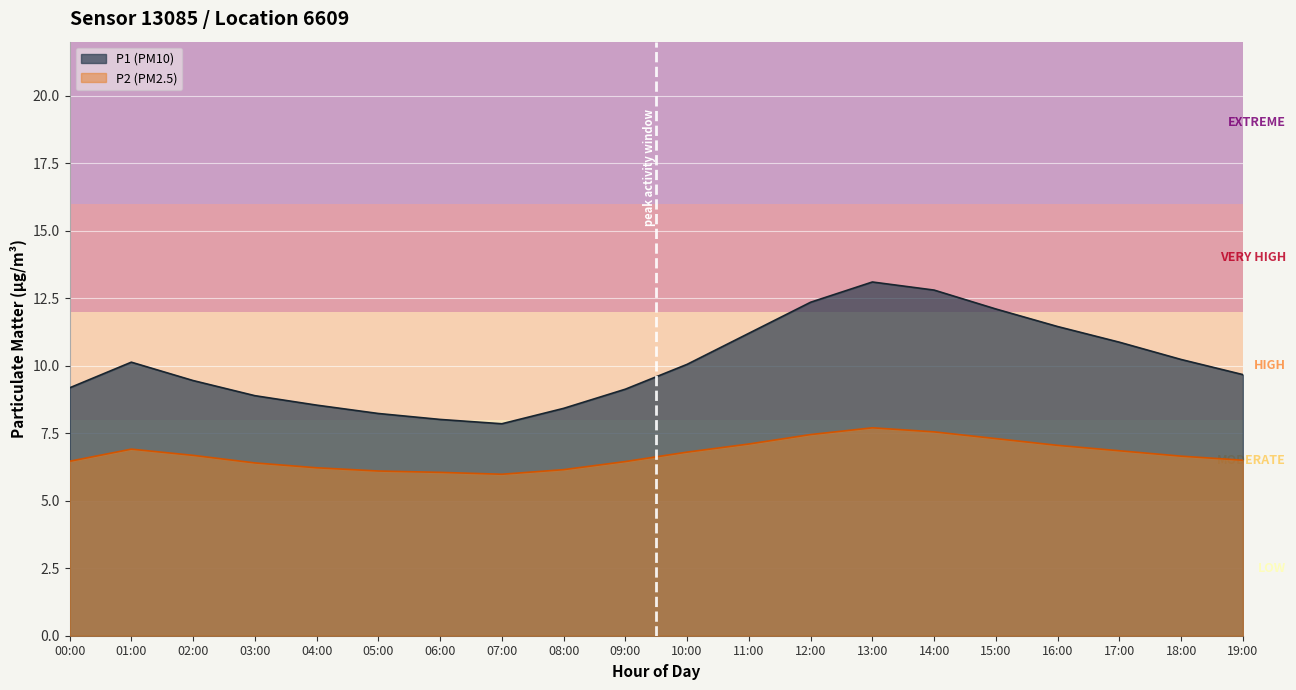

At which category does P2 reach its first local peak?

01:00